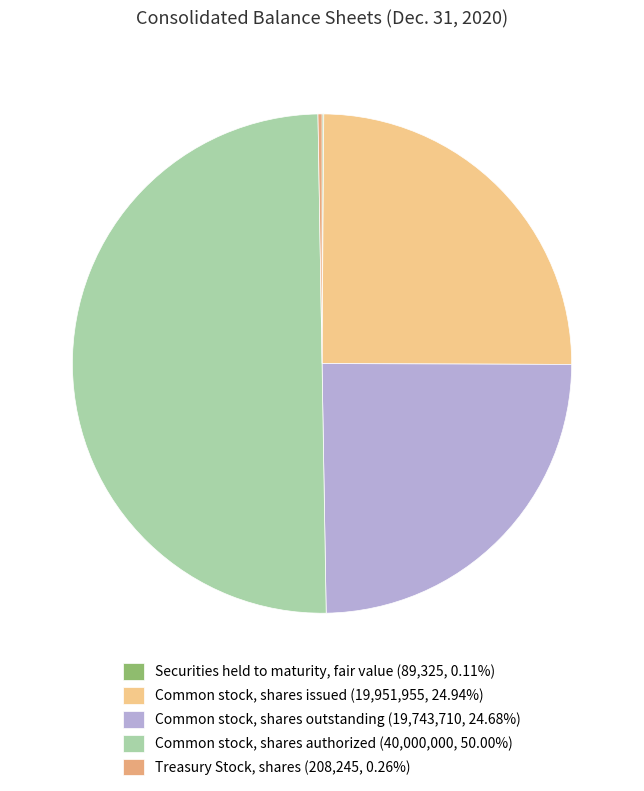

To the nearest percent, what is the difference between the largest and smallest slice percentages?

50%